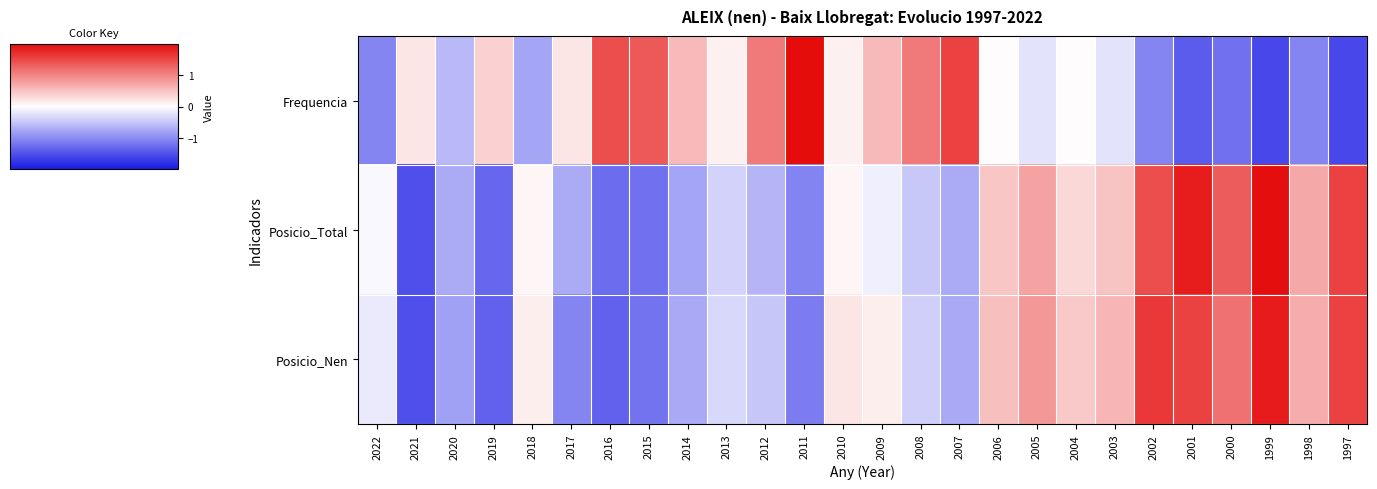

At which category is the sum across all series the highest?

1999